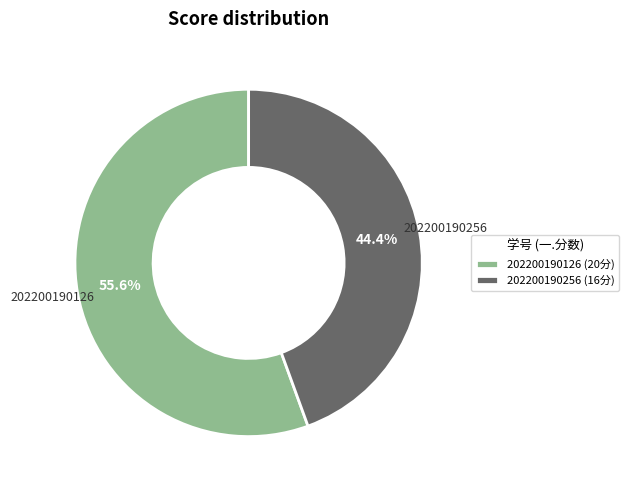

True or false: 202200190256 accounts for 35% of the total.

False